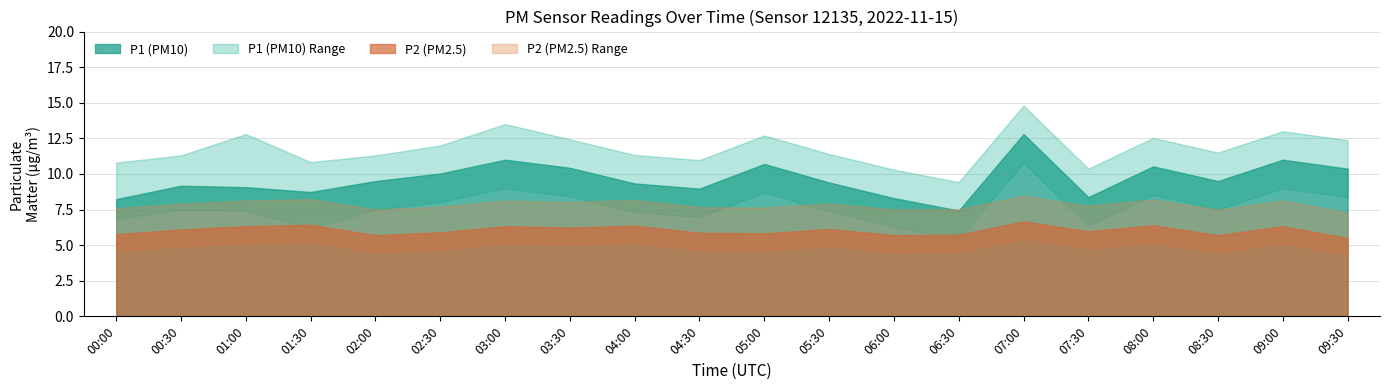

What is the difference between the maximum and minimum values in the P1 series?

5.4